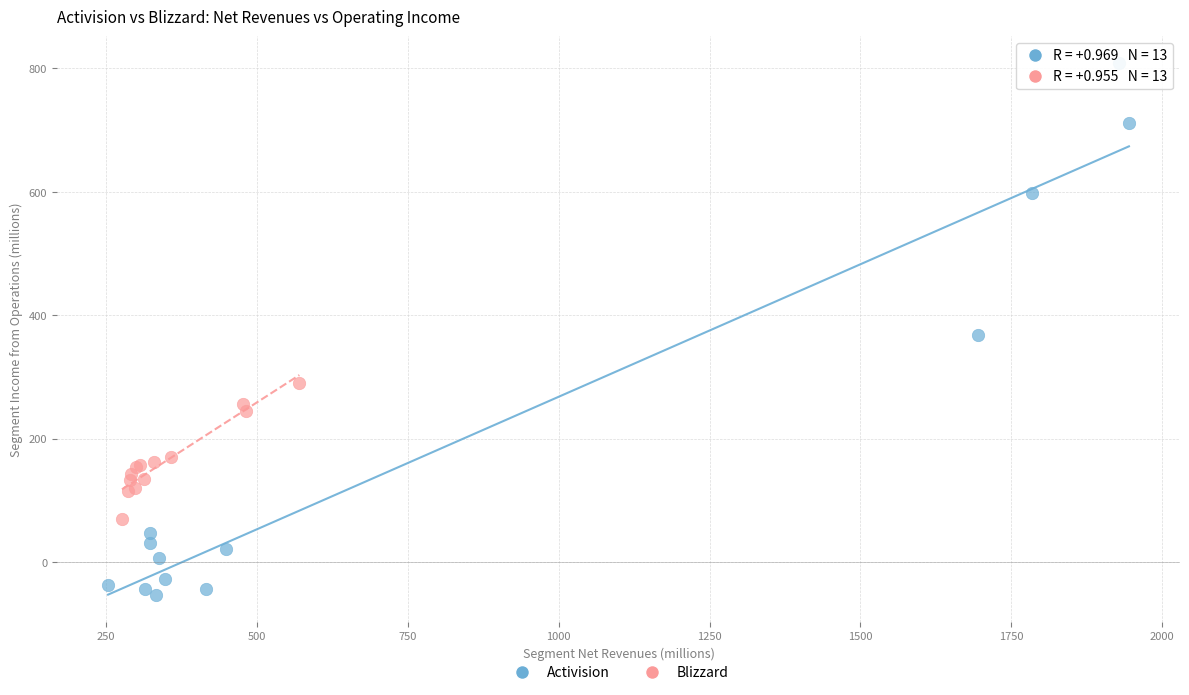

Which series has the widest spread of Y values?

Activision